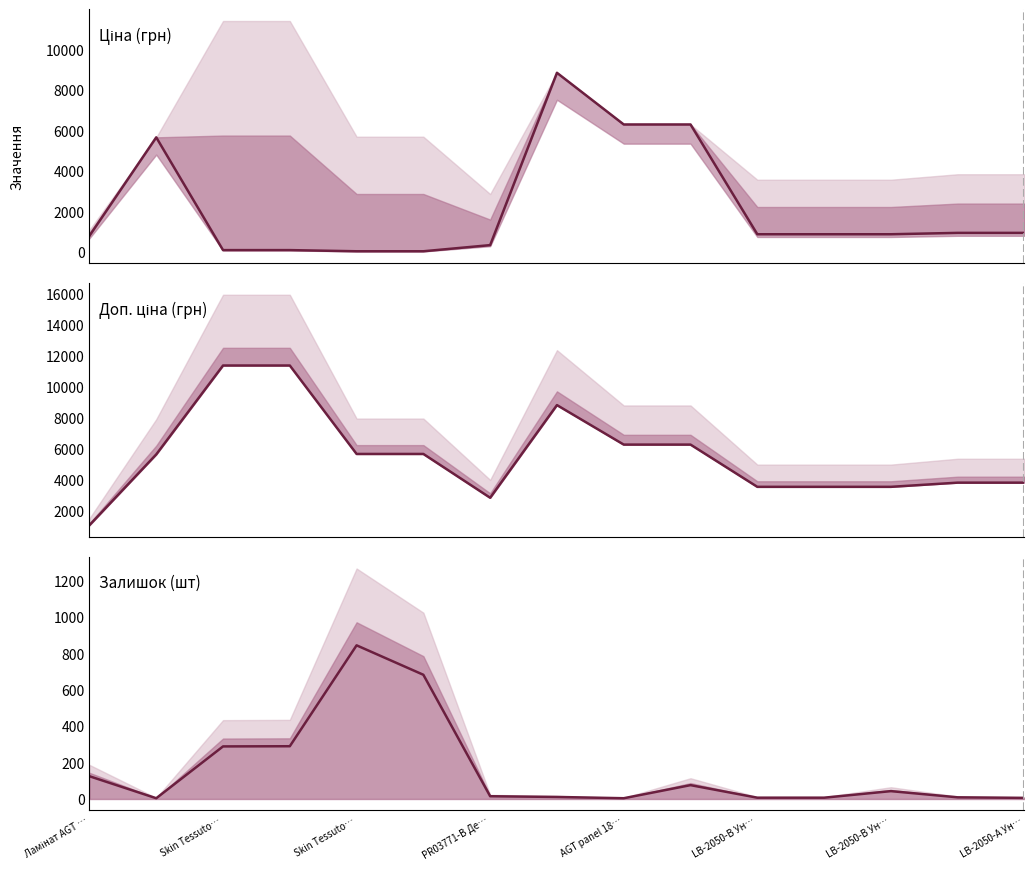

True or false: Ціна and Доп. ціна intersect in this chart.

False